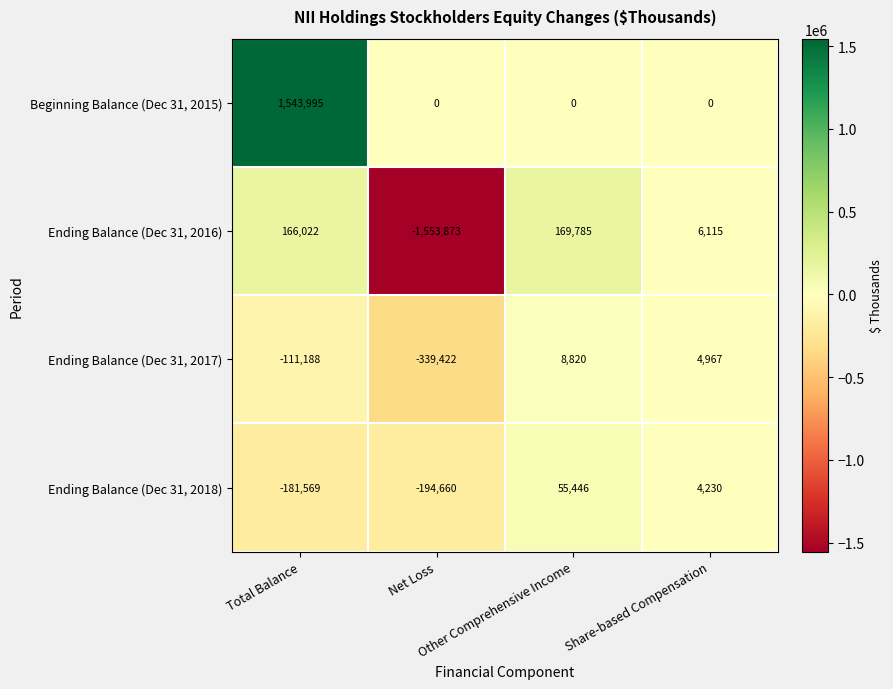

What is the smallest value displayed?

-1553873